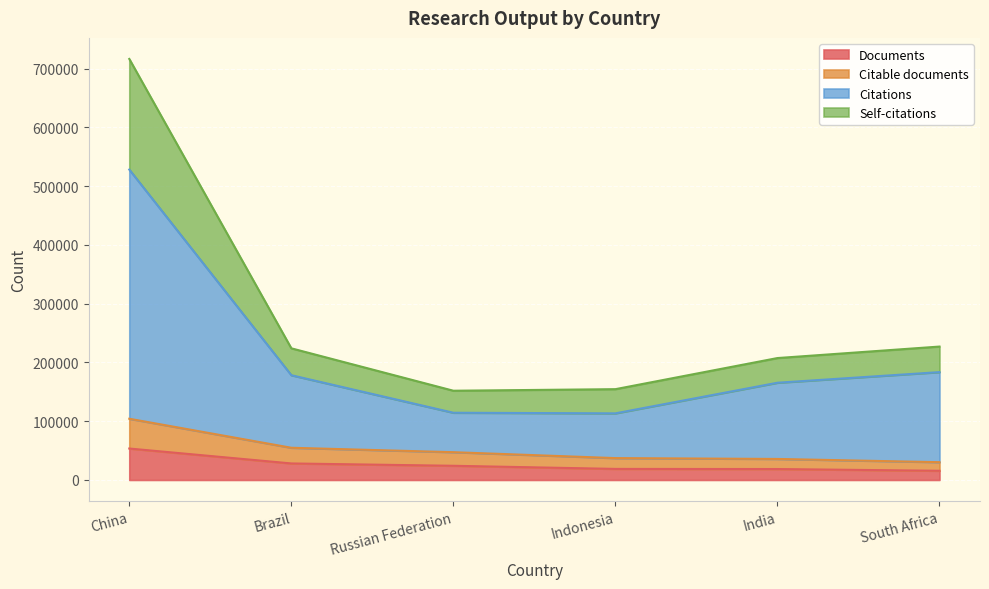

True or false: Citations has more than 0 points higher than both neighbors.

False